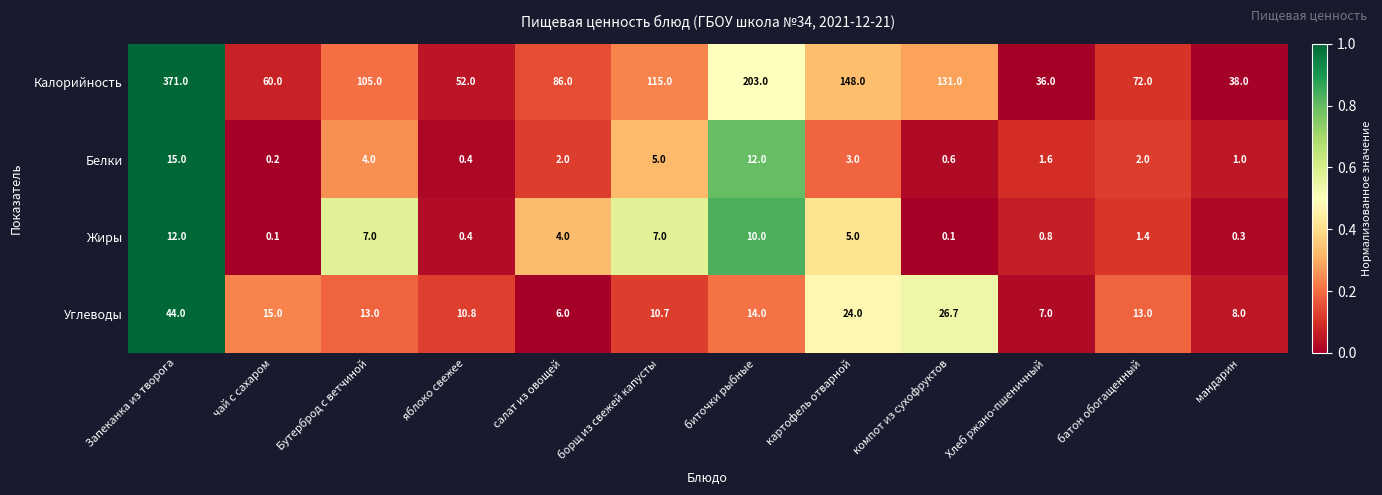

How many data points in Белки are less than 2?

5